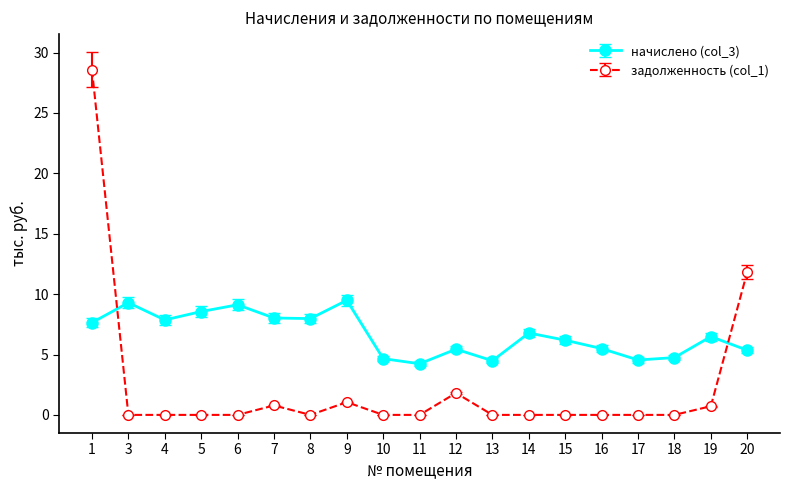

Is the value of задолженность (col_1) at 1 greater than the value of начислено (col_3) at 18?

Yes